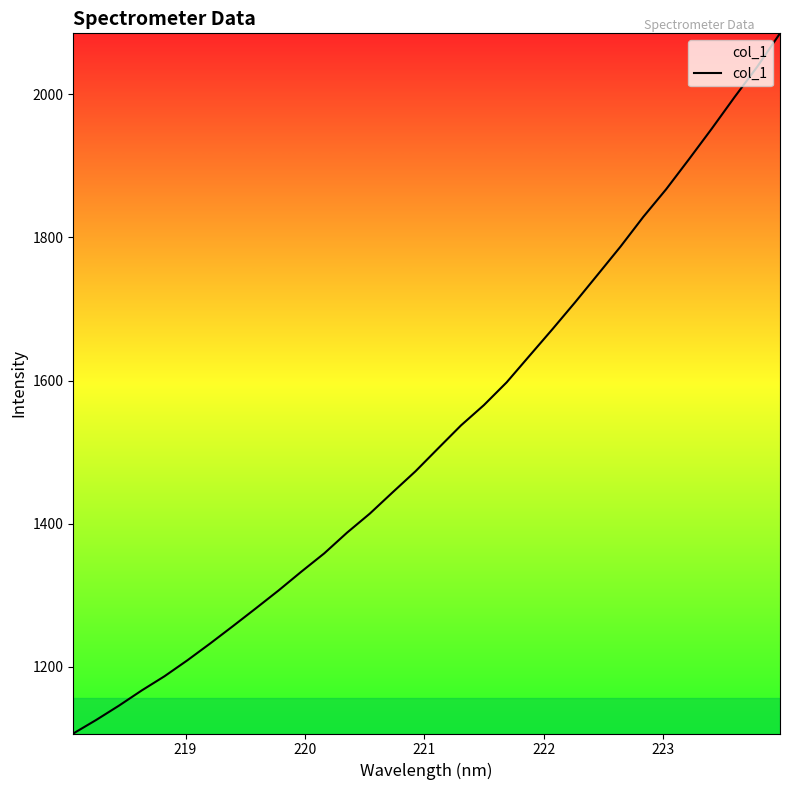

What is the maximum value shown in the chart?

2085.2